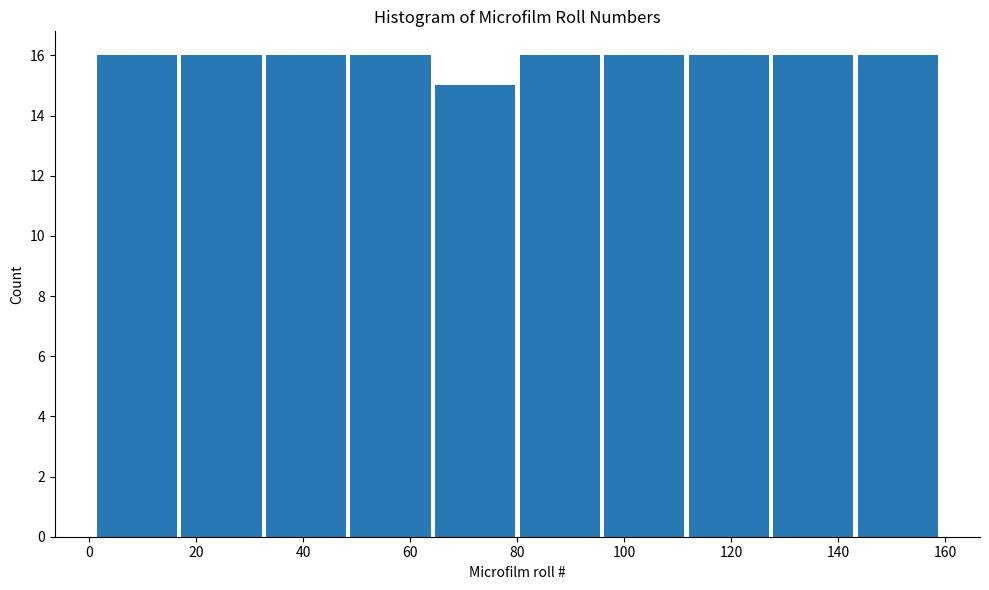

Reading left to right, transcribe this chart: for each bar, give the range it covers on the x-axis and its height. Neither the bar edges nor the heights are printed on the chart, so give them approximately, as read against the axes.

1.0 to 16.8: 16
16.8 to 32.6: 16
32.6 to 48.4: 16
48.4 to 64.2: 16
64.2 to 80.0: 15
80.0 to 95.8: 16
95.8 to 111.6: 16
111.6 to 127.4: 16
127.4 to 143.2: 16
143.2 to 159.0: 16